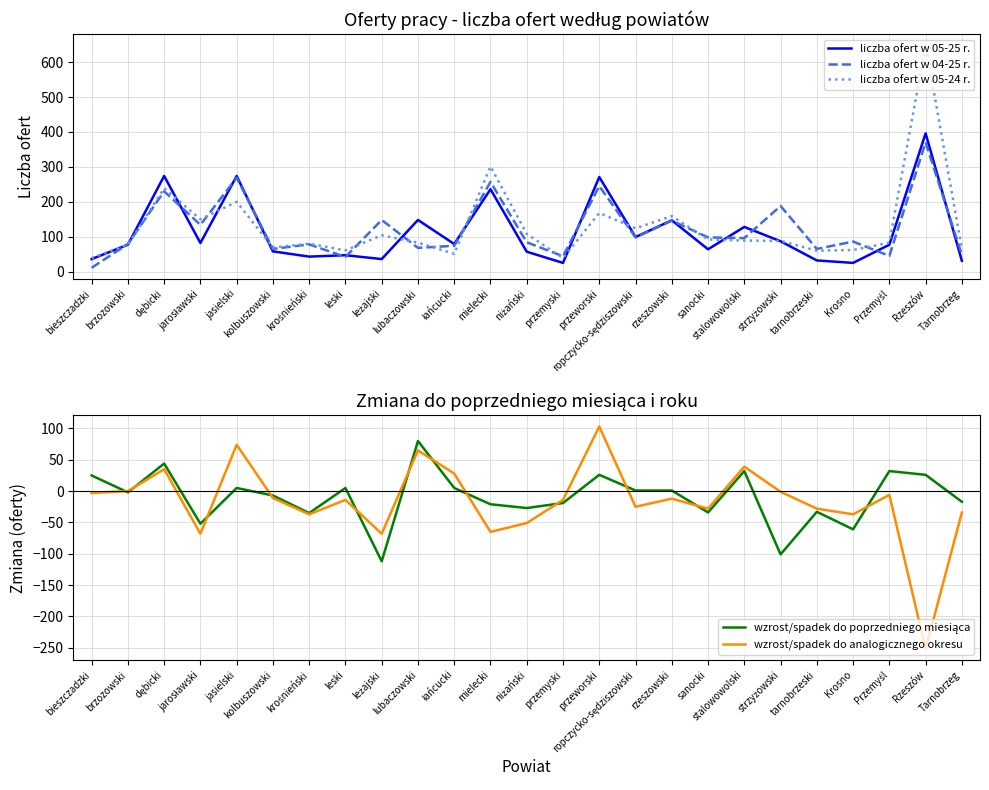

After their last crossing, which series has the higher values: liczba ofert w 04-25 r. or liczba ofert w 05-24 r.?

liczba ofert w 05-24 r.